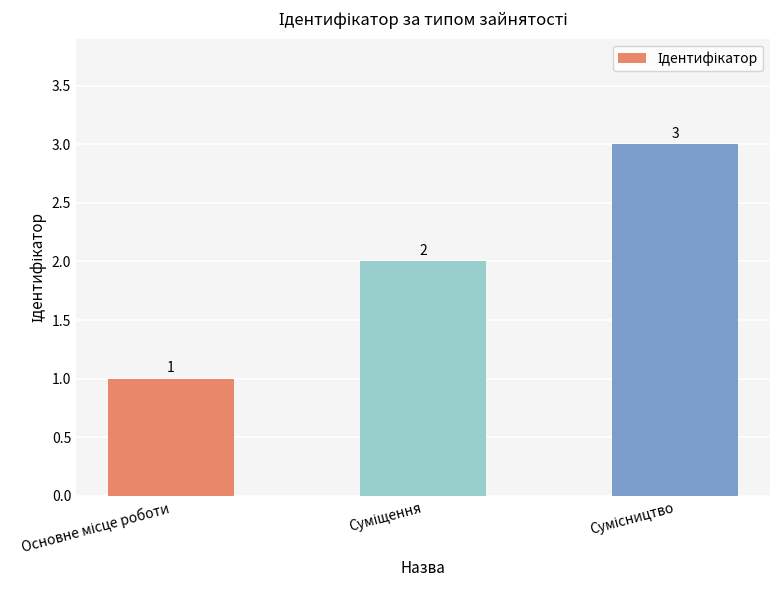

What is the value of the 3rd bar from the left?

3